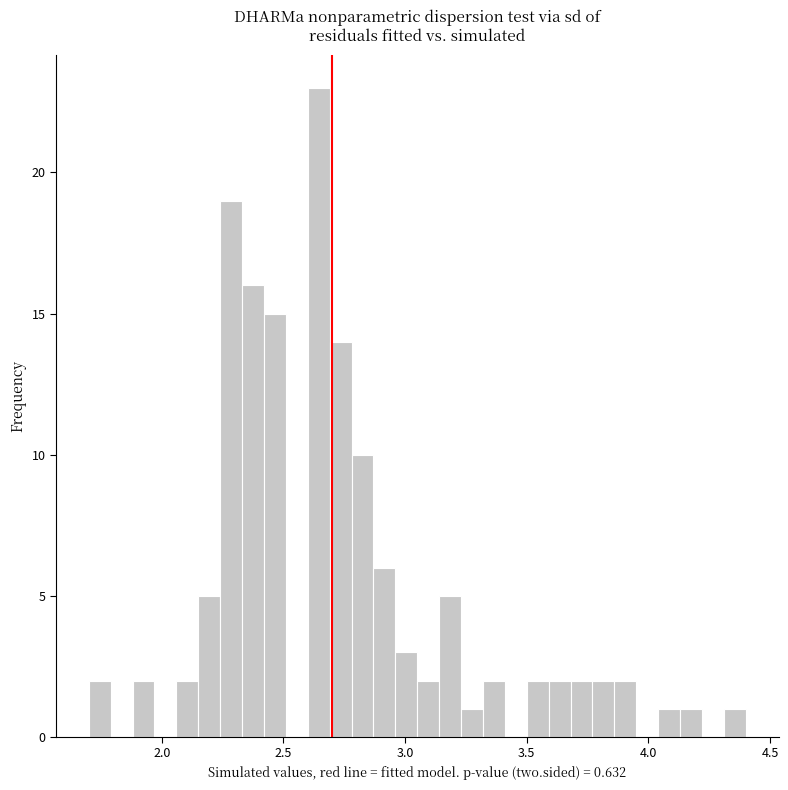

Read against the x-axis, roughly where is the centre of the tallest bar?

2.65